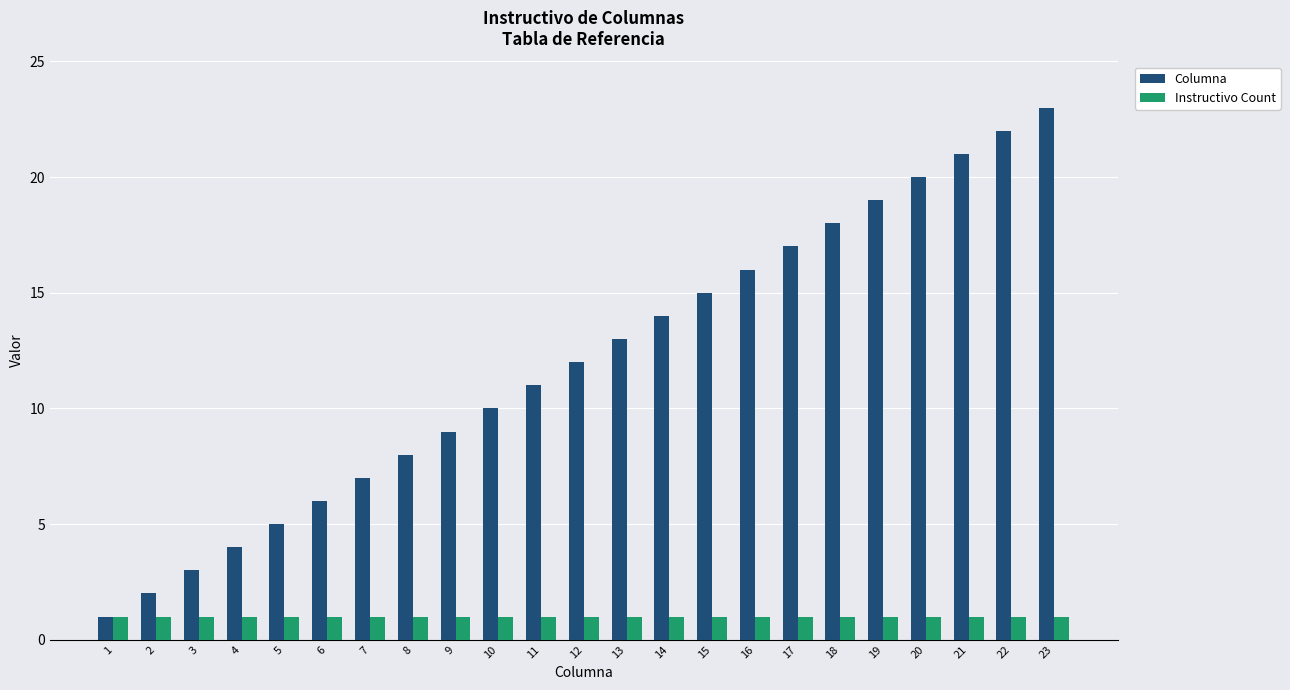

Is it true that Instructivo Count equals 2 at 5?

False